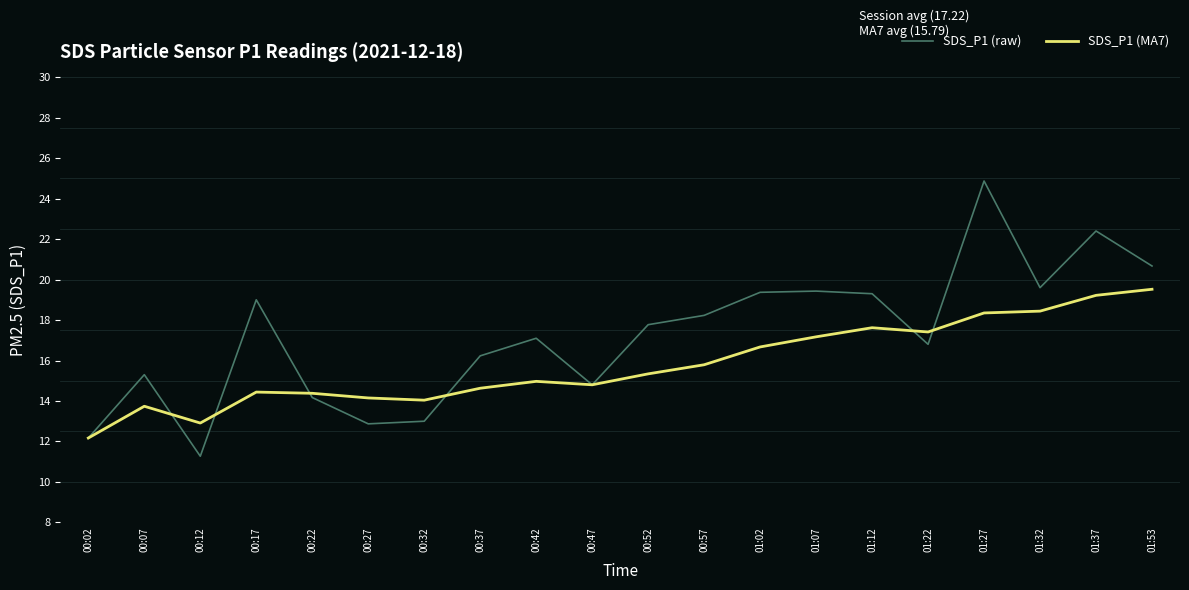

At which category is the sum across all series the highest?

01:27